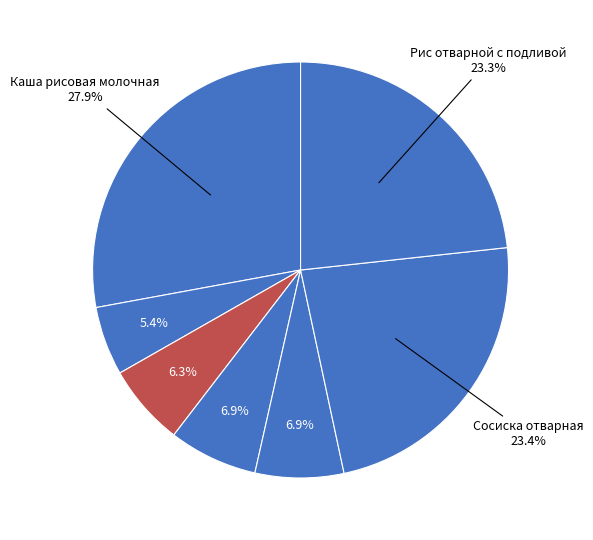

Count the number of slices in the pie.

7